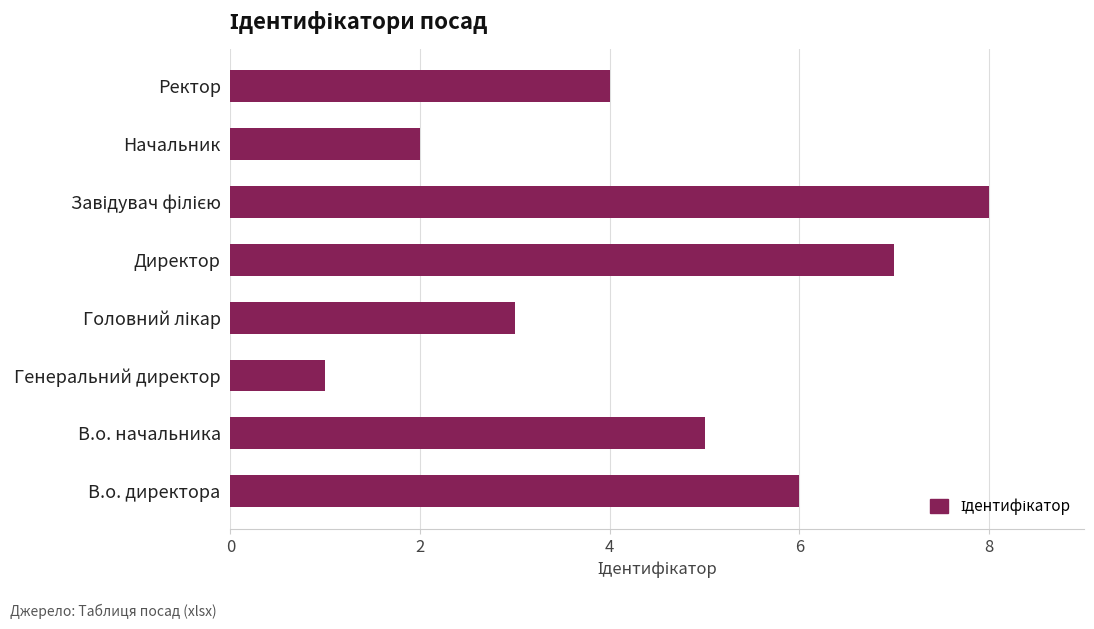

Is it true that the value at Директор is 7?

True